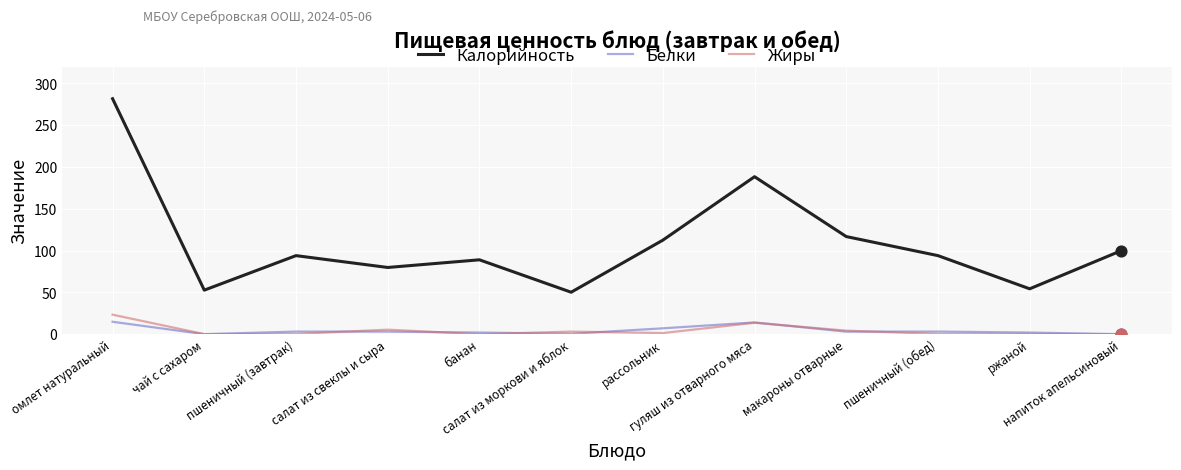

At which category is the sum across all series the highest?

омлет натуральный